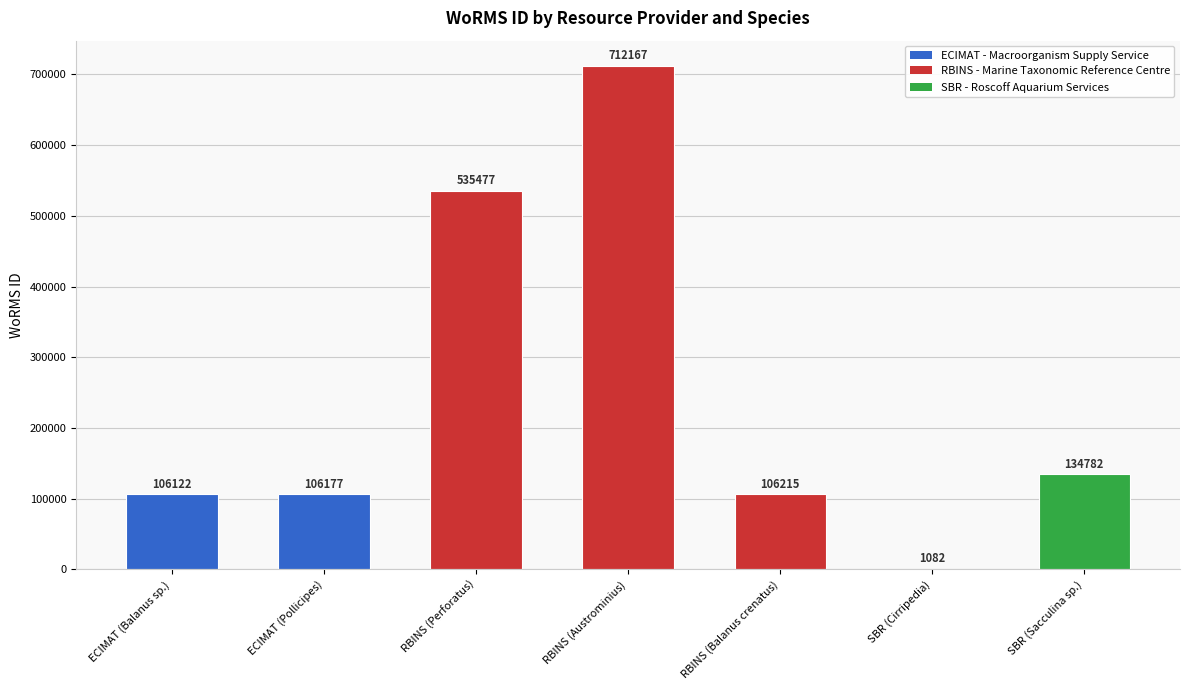

The chart shows a value of 478288 at RBINS (Austrominius). True or false?

False